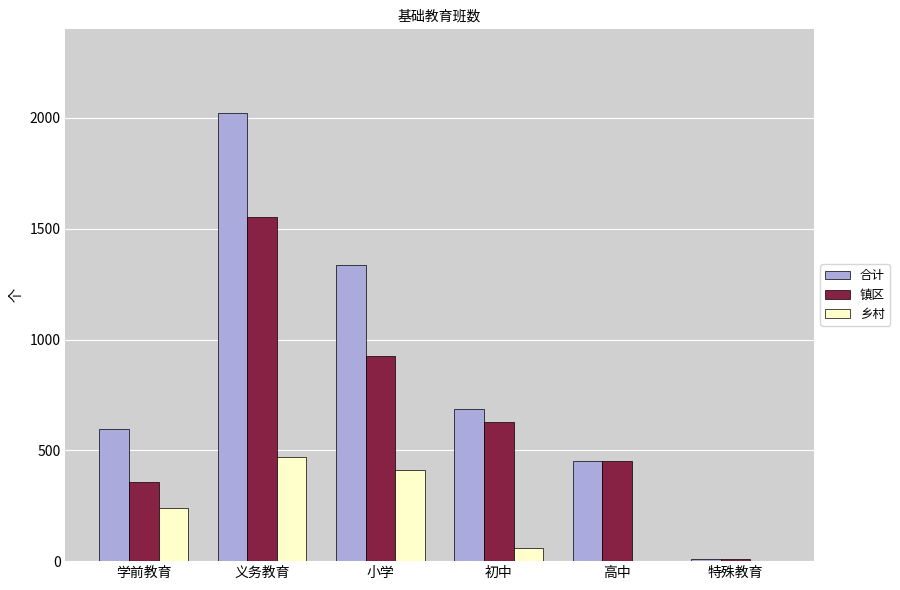

Which label corresponds to the largest value in the chart?

义务教育